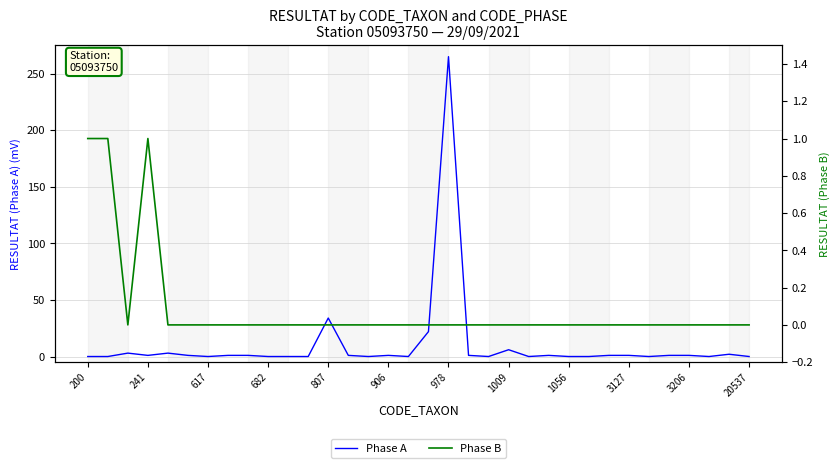

How many lines are shown in the chart?

2